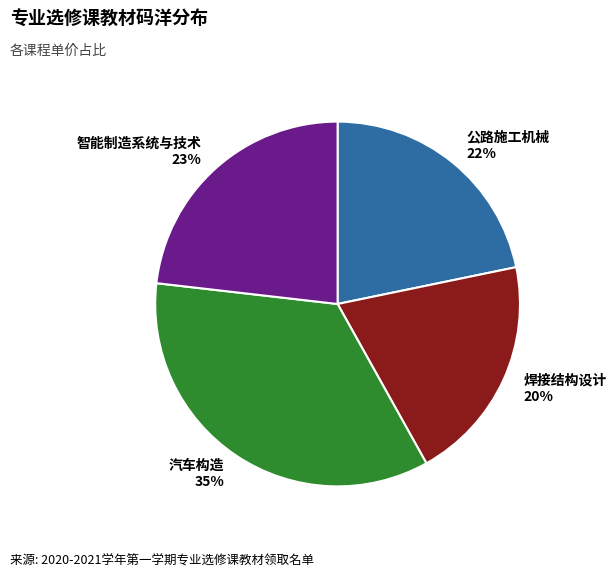

True or false: 汽车构造 accounts for 35% of the total.

True